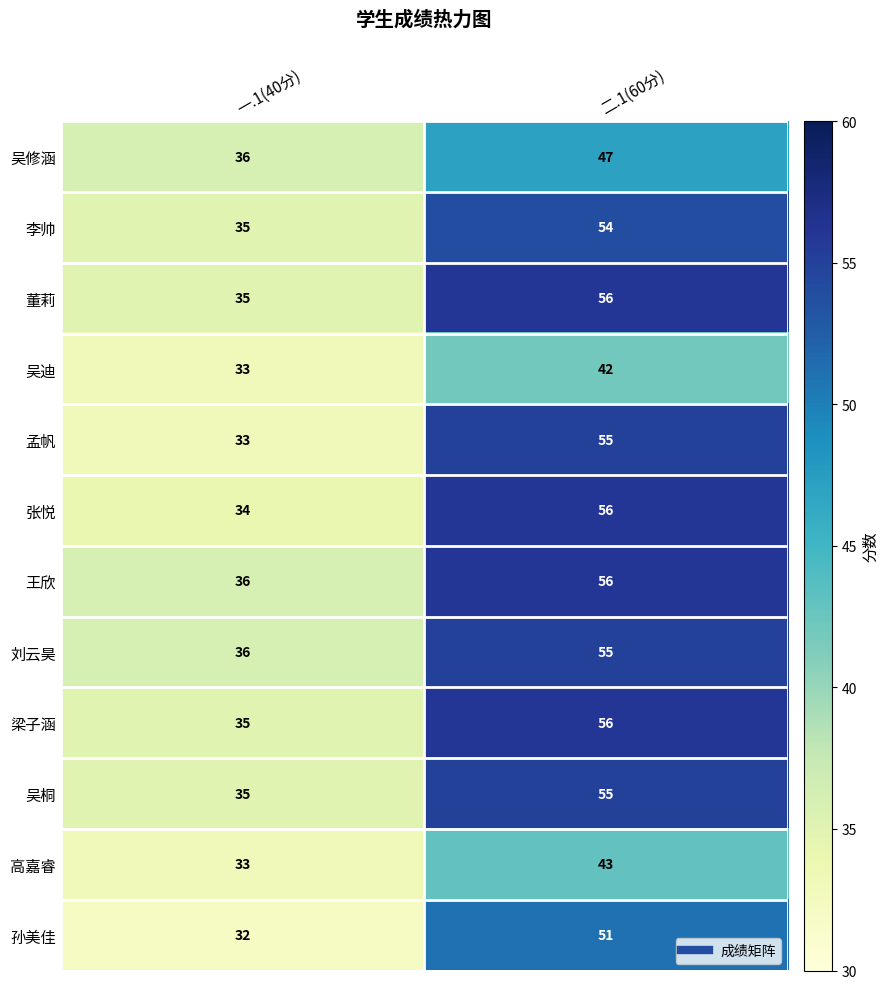

What is the lowest value of the 吴迪 series?

33